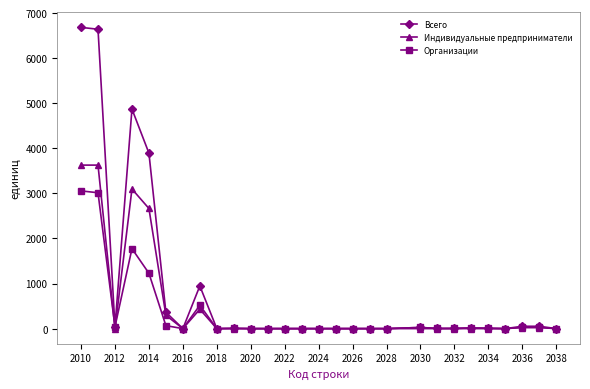

Which series has the largest total across all categories?

Всего